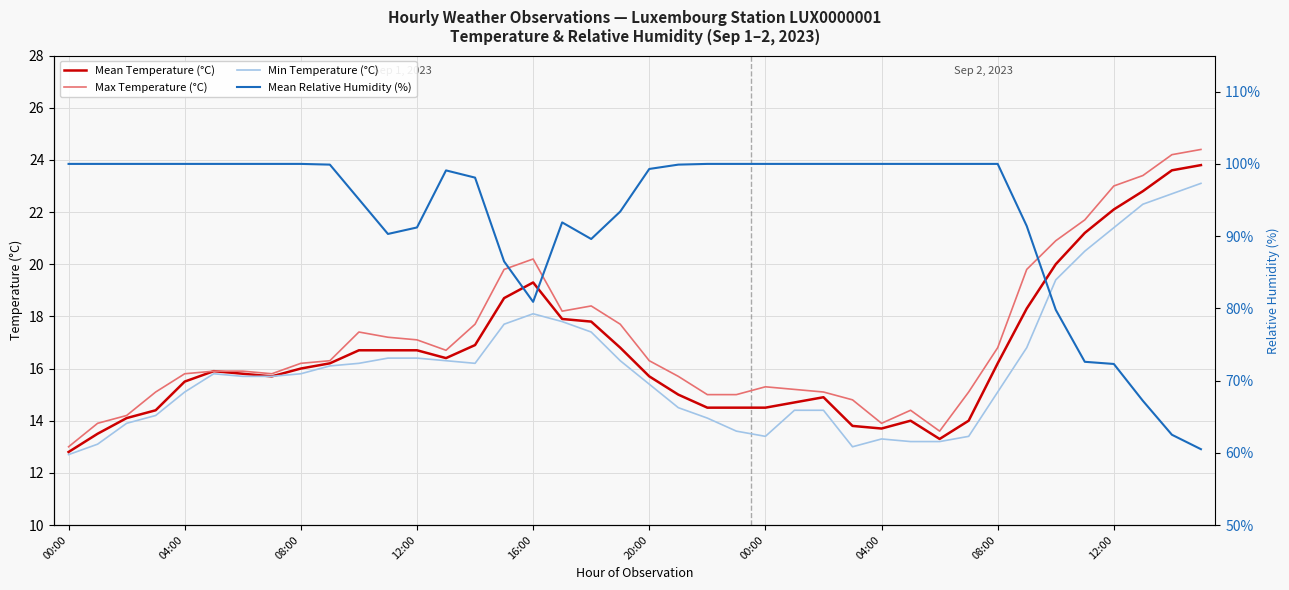

Which category has the highest value in the Mean Relative Humidity (%) series?

00:00